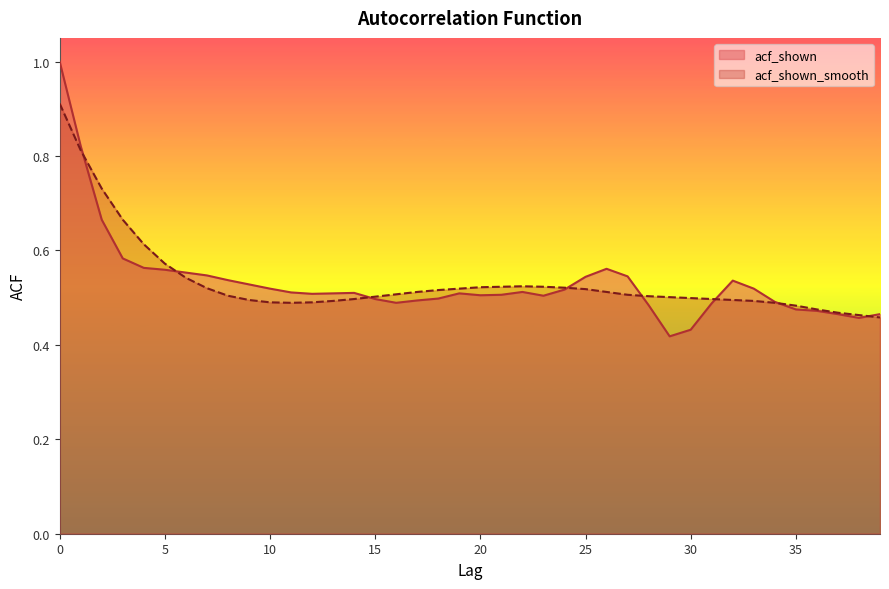

Which series has the largest range (max minus min)?

acf_shown